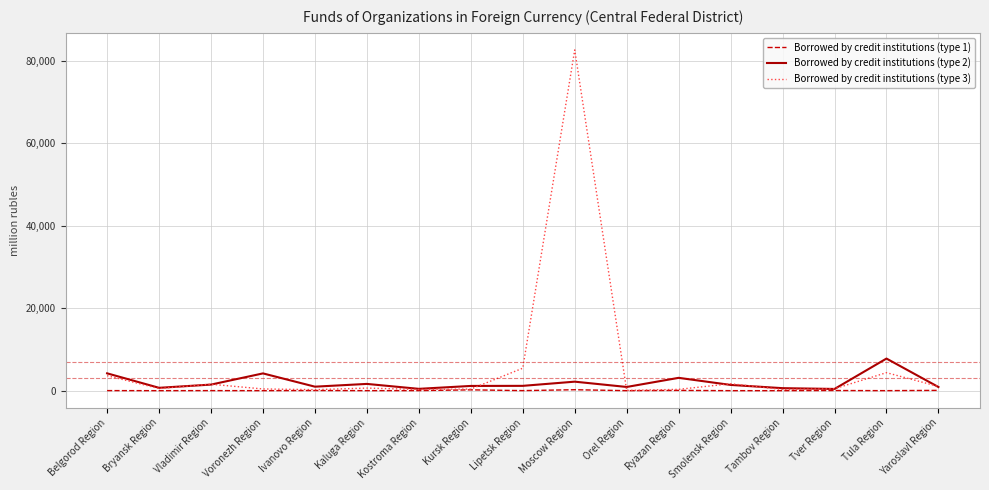

Rank the series by their maximum value, from lowest to highest.

Borrowed by credit institutions (type 1), Borrowed by credit institutions (type 2), Borrowed by credit institutions (type 3)